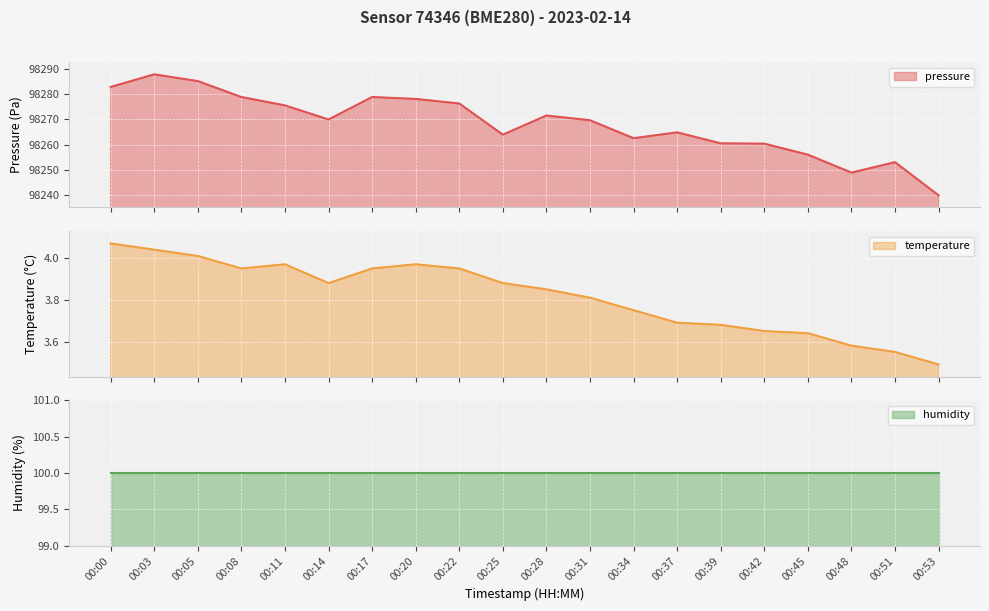

Between 00:28 and 00:45, which series saw the biggest shift?

pressure